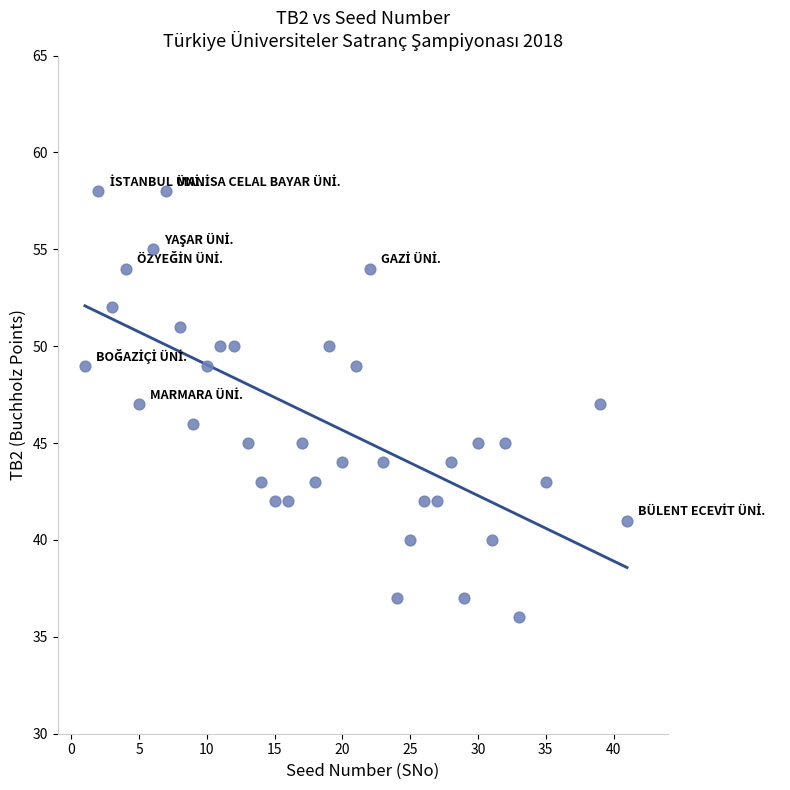

What is the range of Y values (max minus min)?

22